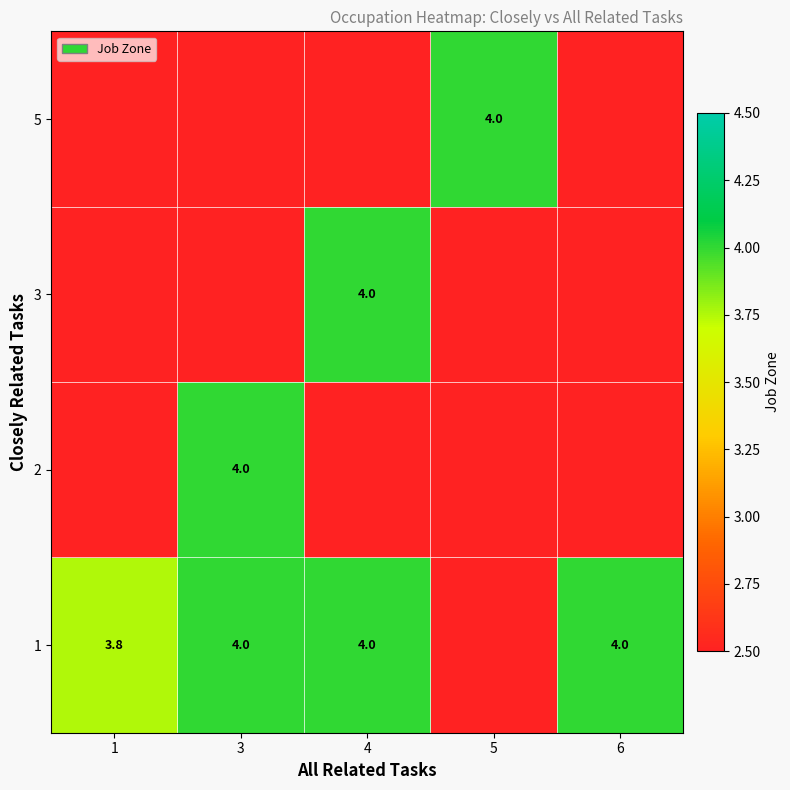

Is the value of 2 at 3 greater than the value of 5 at 6?

No